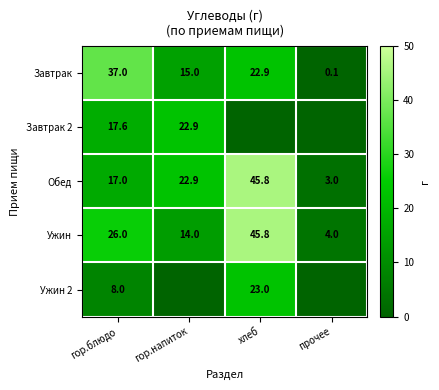

Rank the categories by Ужин value from highest to lowest.

хлеб, гор.блюдо, гор.напиток, прочее